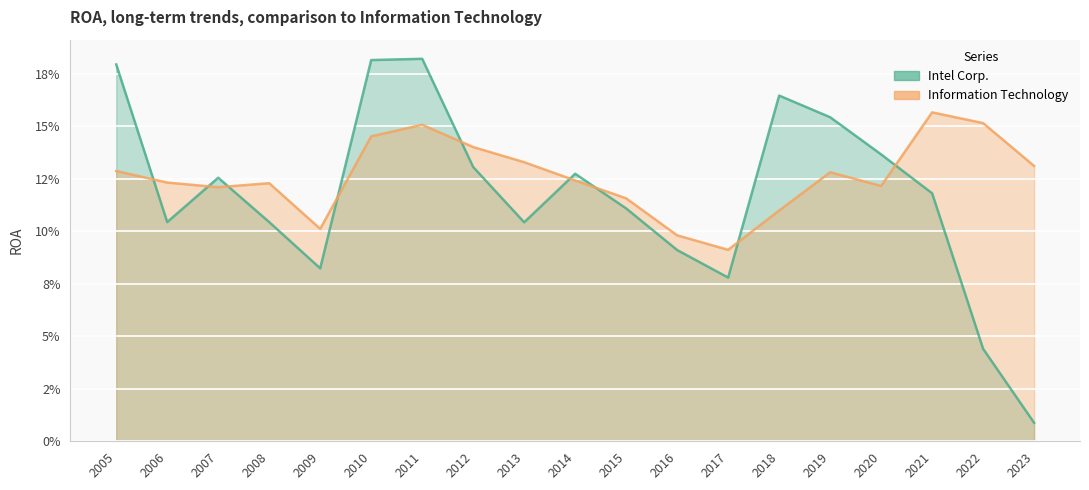

True or false: Intel Corp. has a value of 0.0 at 2020.

False